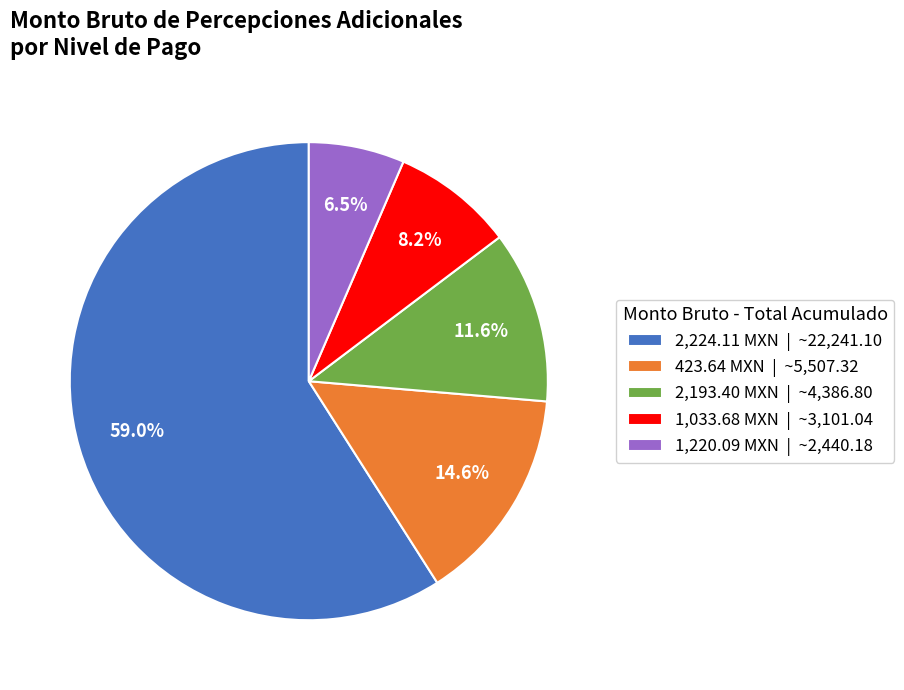

Rank the categories by value from highest to lowest.

2,224.11 MXN | ~22,241.10, 423.64 MXN | ~5,507.32, 2,193.40 MXN | ~4,386.80, 1,033.68 MXN | ~3,101.04, 1,220.09 MXN | ~2,440.18